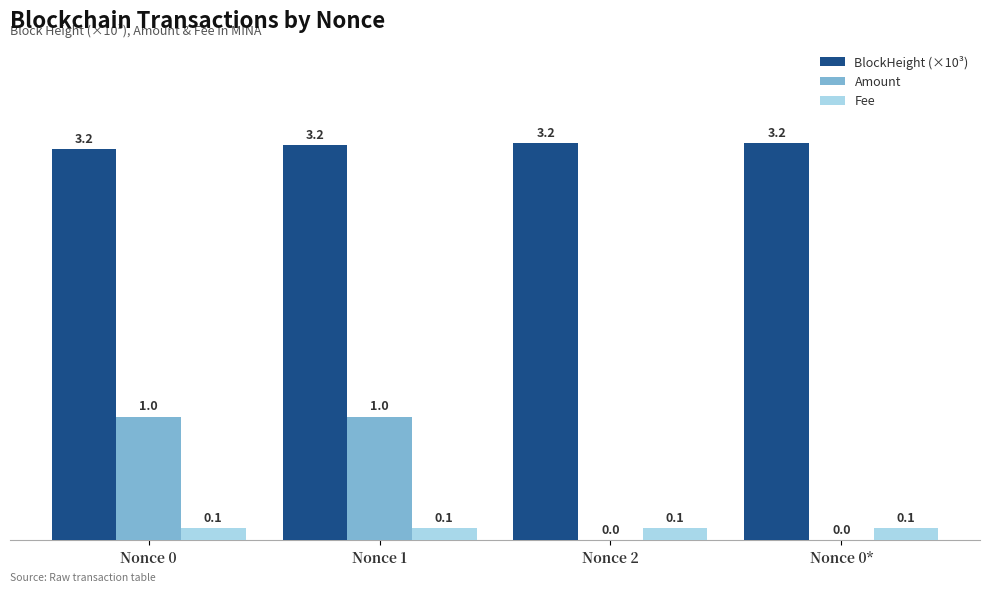

What is the total value across all series at Nonce 2?

3.3